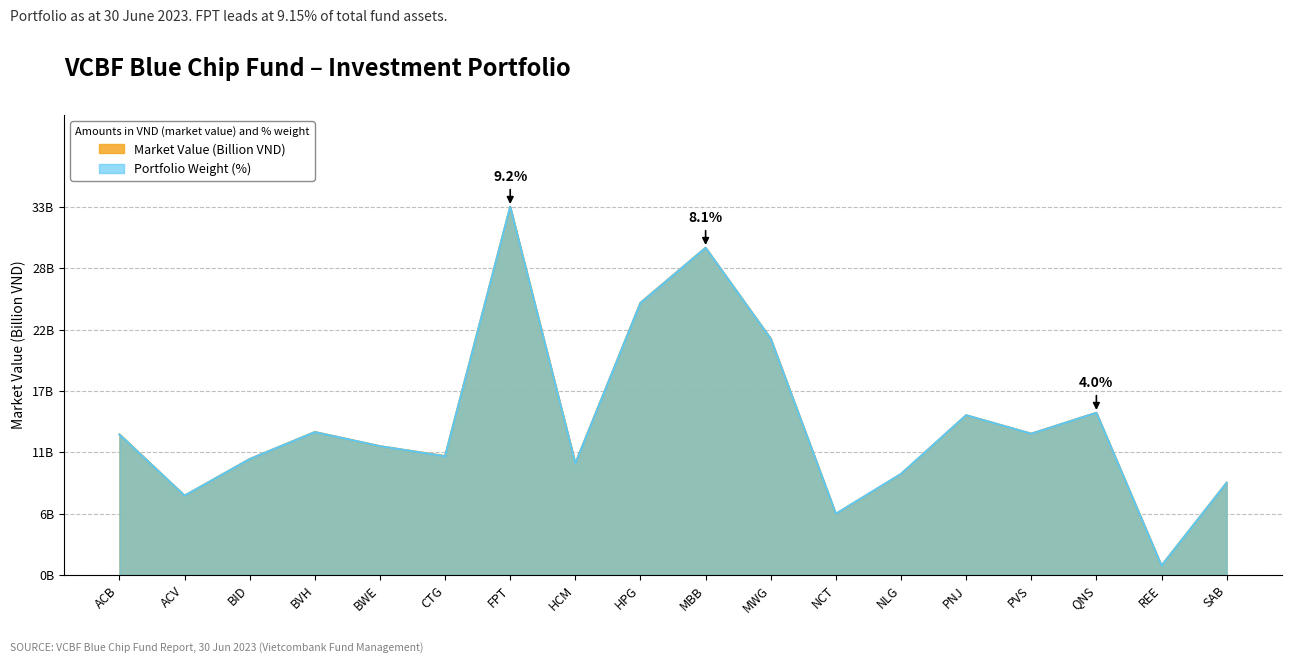

How many lines are shown in the chart?

2